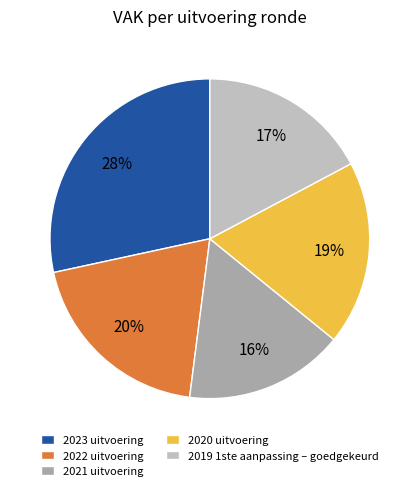

To the nearest percent, what is the difference between the 2019 1ste aanpassing – goedgekeurd and 2023 uitvoering slice percentages?

11%